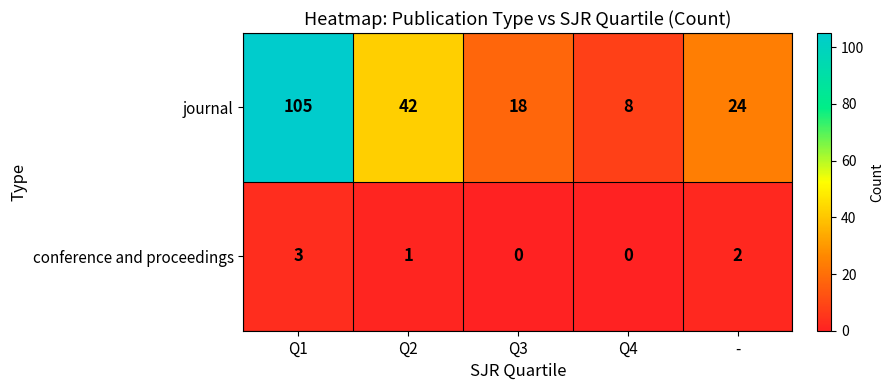

At Q2, list the series in order from smallest to largest.

conference and proceedings, journal